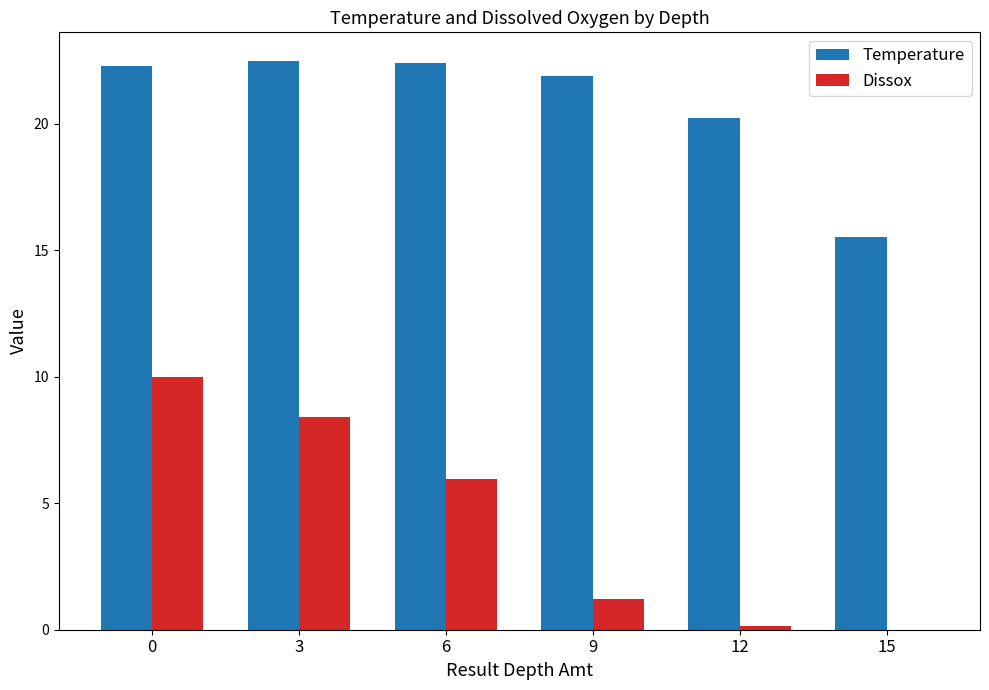

What is the average value of the Dissox series?

4.3